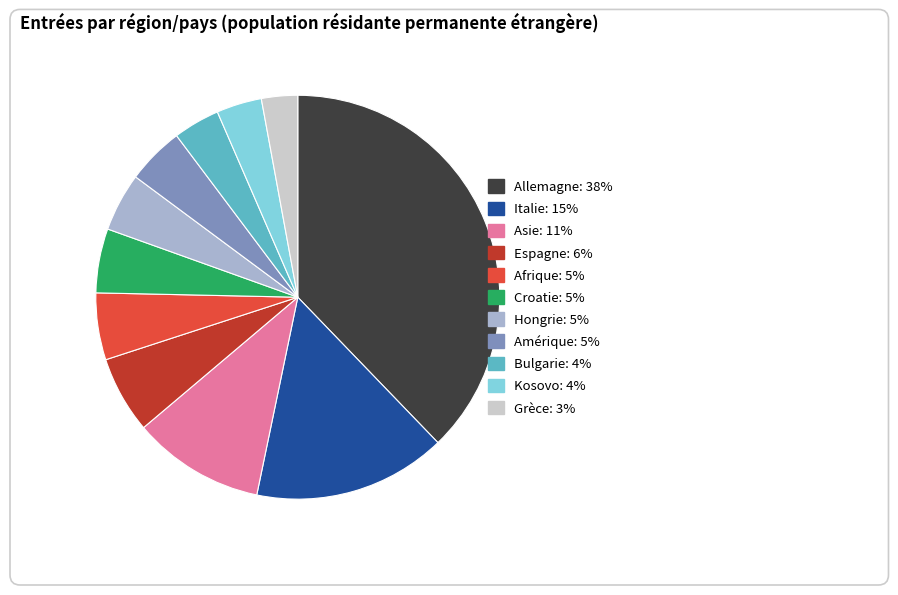

Which slice is the smallest?

Grèce